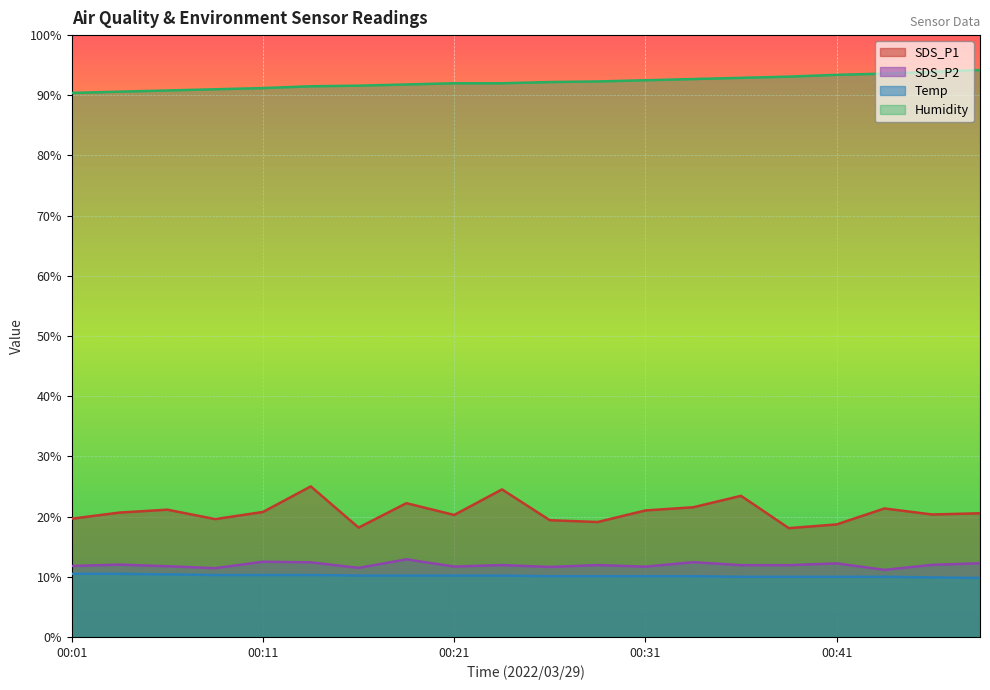

What is the difference between the highest and lowest values at 00:43?

83.6